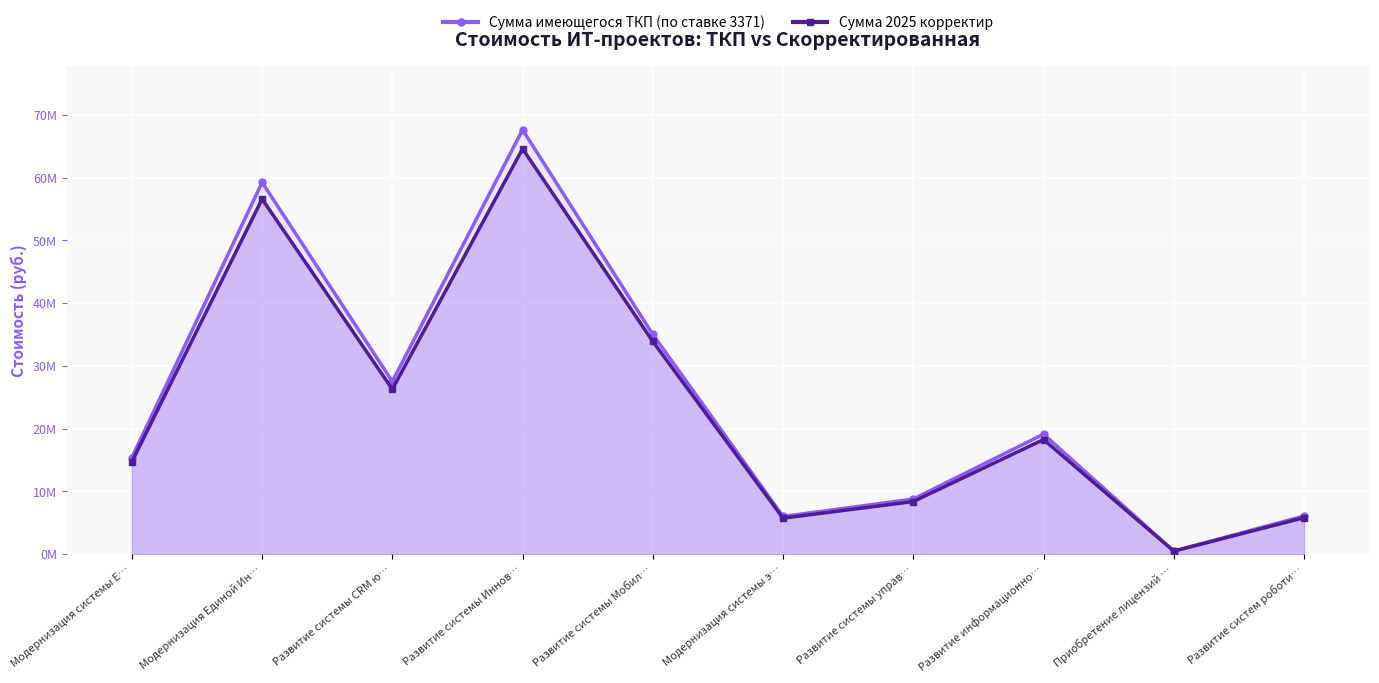

The value of Сумма 2025 корректир at Модернизация системы э… is 5728380. True or false?

True